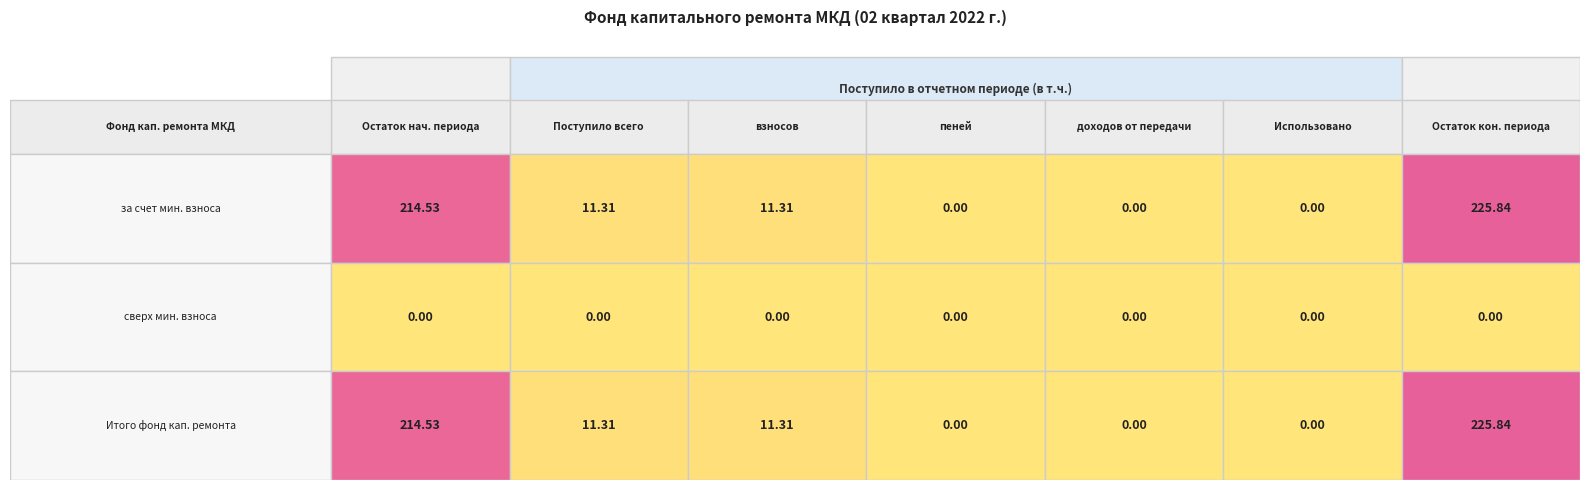

Between 1 and 4, which series saw the biggest shift?

за счет минимального взноса